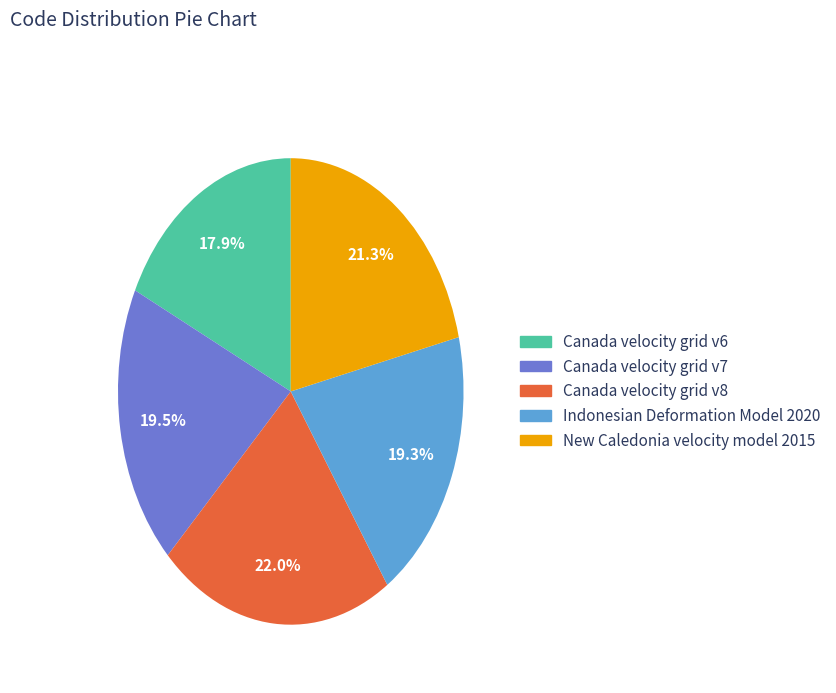

To the nearest percent, what is the difference between the largest and smallest slice percentages?

4%